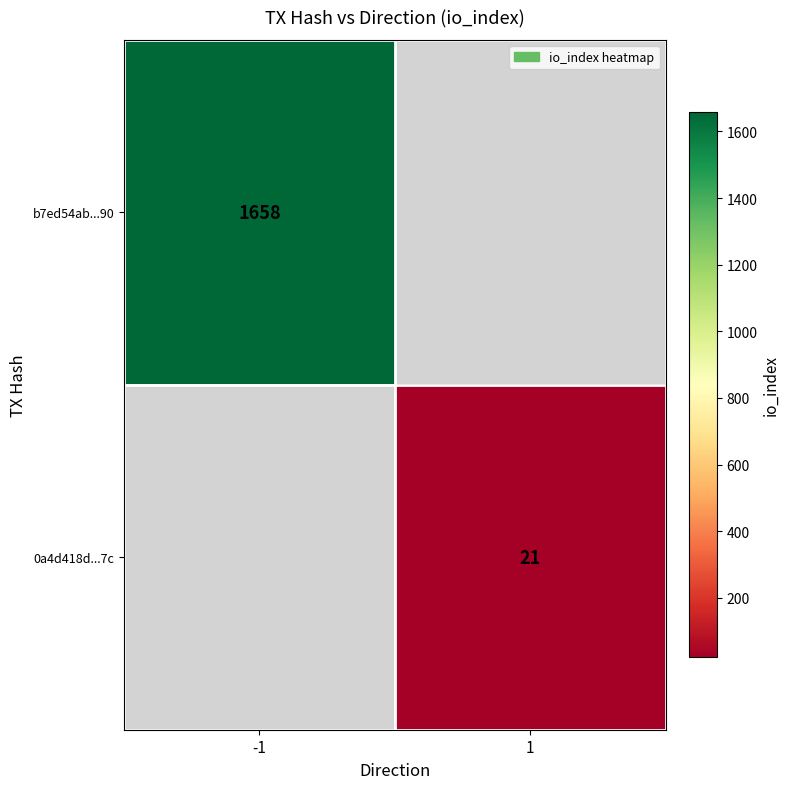

The value of 0a4d418d...7c at 1 is 29.5. True or false?

False